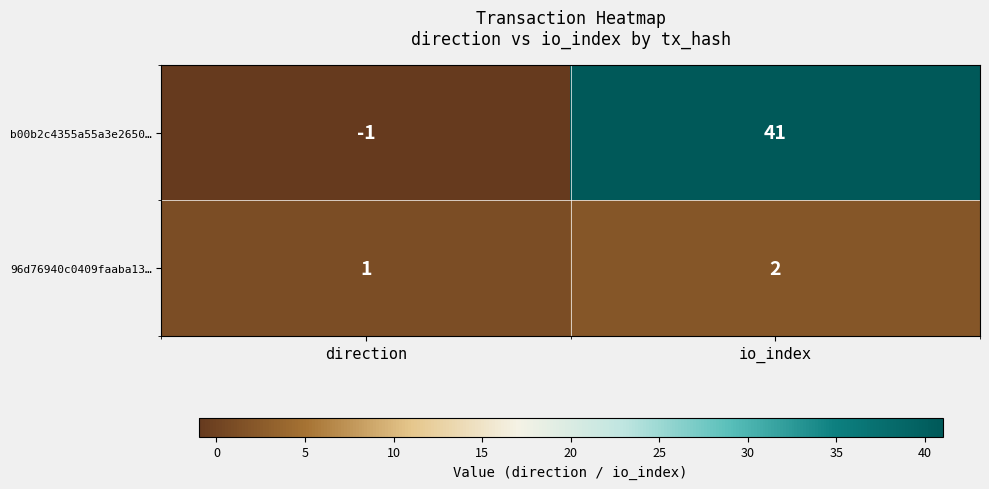

Reading left to right, list all the values displayed in this chart.

b00b2c4355a55a3e2650…: direction=-1	io_index=41
96d76940c0409faaba13…: direction=1	io_index=2